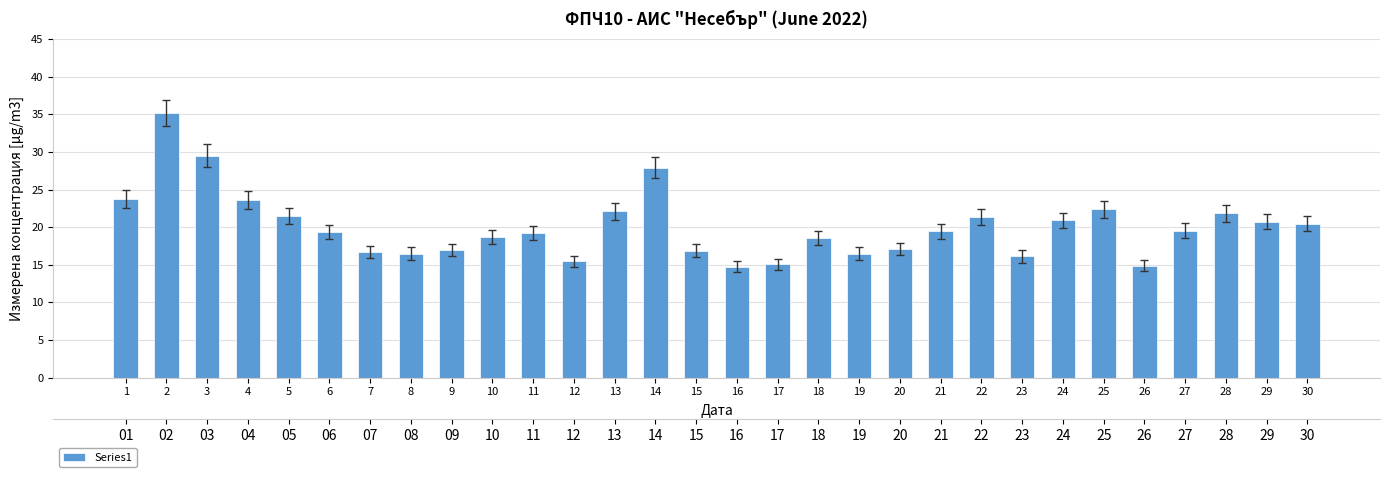

What is the change in value from 11 to 20?

-2.1